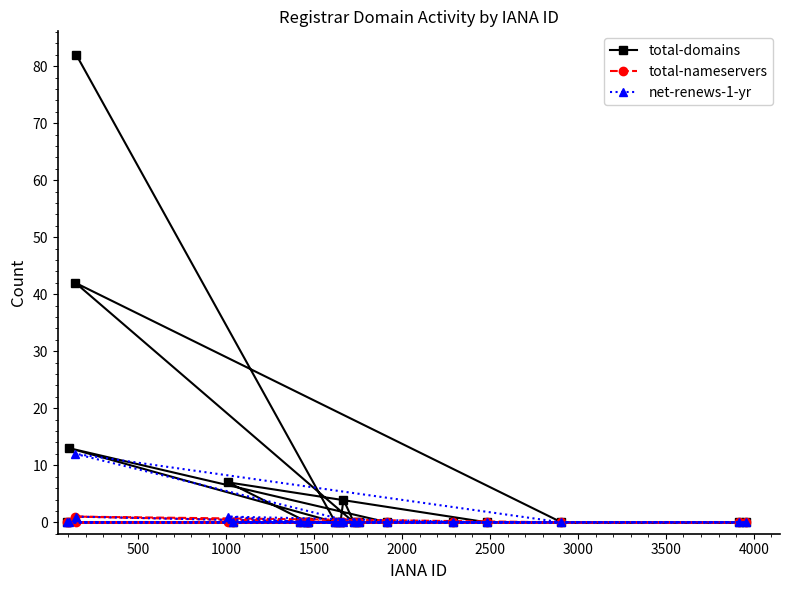

What are all the series names shown in the legend?

total-domains, total-nameservers, net-renews-1-yr